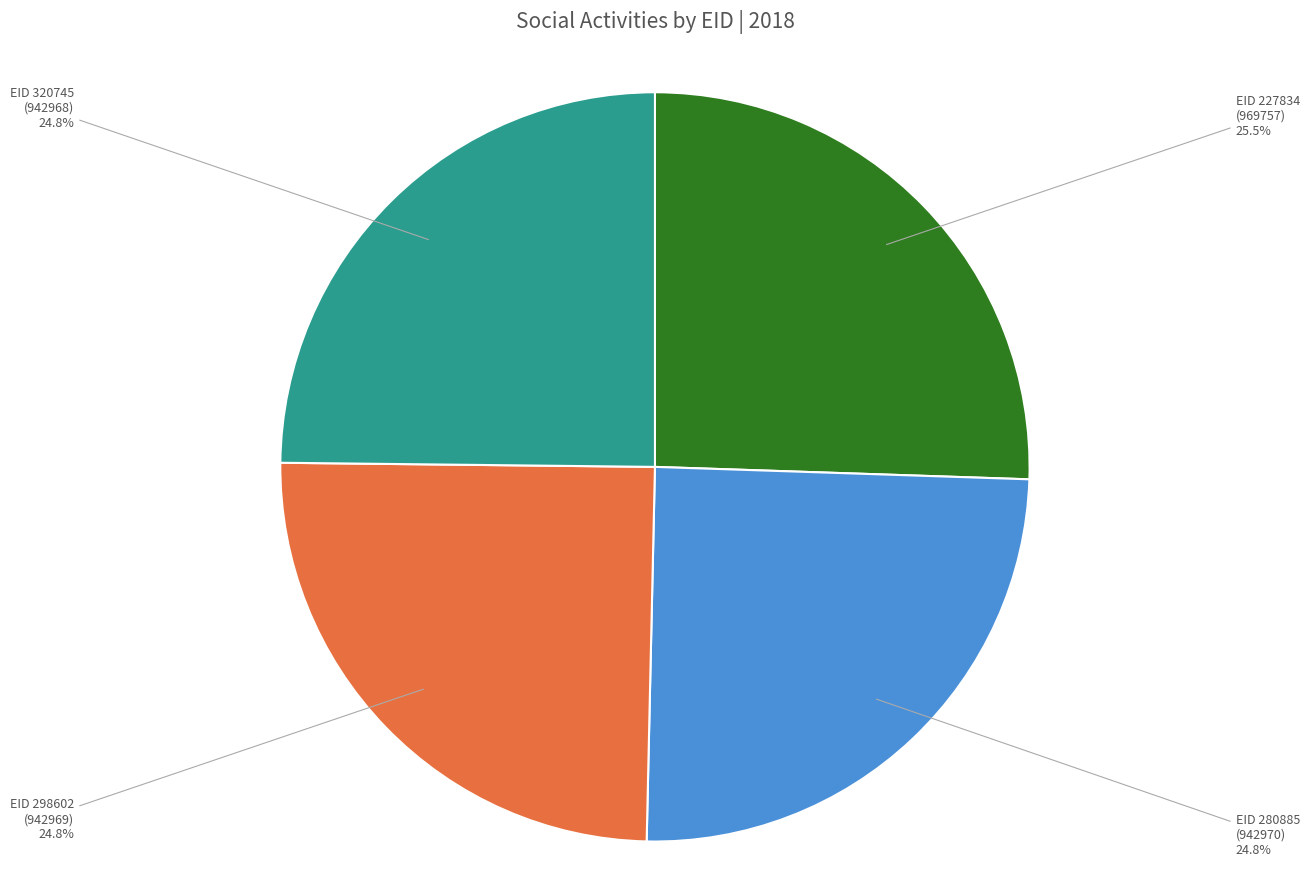

How many segments does this pie chart have?

4